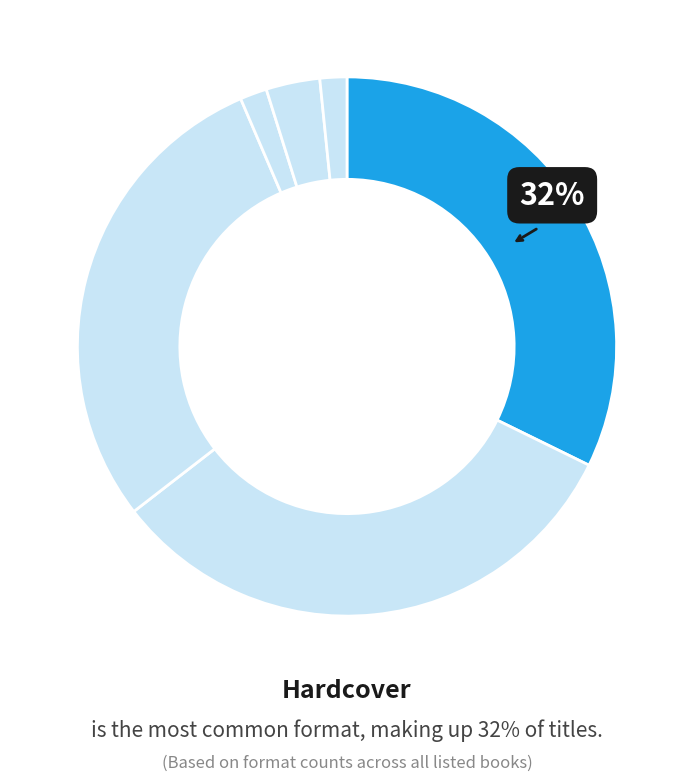

To the nearest percent, what is the difference between the largest and smallest slice percentages?

31%